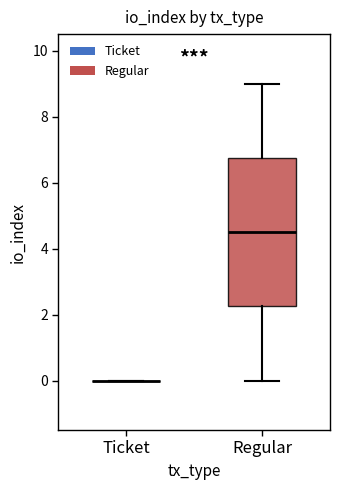

Reading left to right, read every box against the y-axis: the position of its median line, the range the box covers, and the ends of its whiskers. The values are not printed on the chart, so give them approximately, as read against the axis.

Ticket: box collapsed to a line at 0.0, whiskers 0.0 to 0.0
Regular: median 4.6, box 2.2 to 6.8, whiskers 0.0 to 9.0